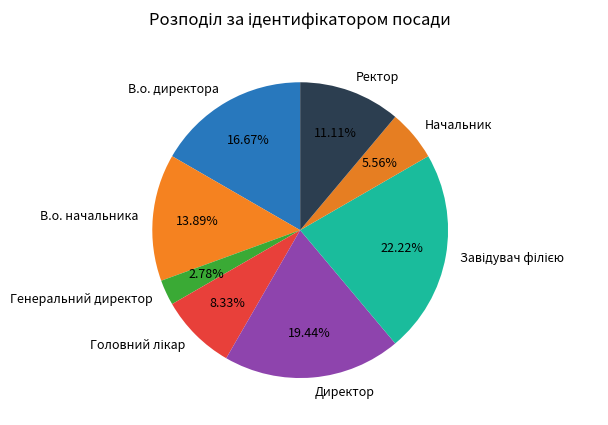

Is there any slice that represents more than half of the pie?

No